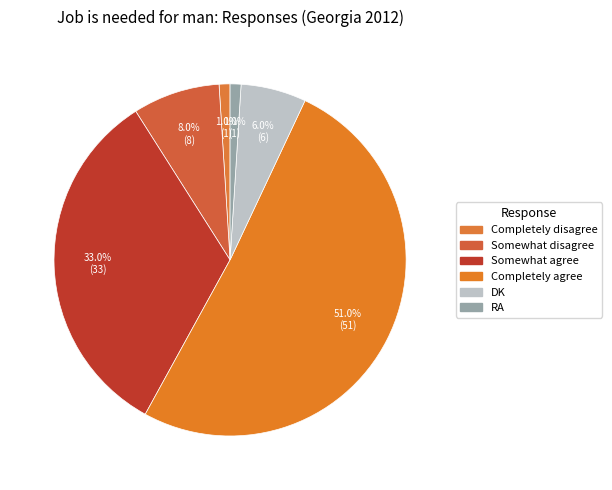

To the nearest percent, what is the combined percentage of Completely agree and DK?

57%